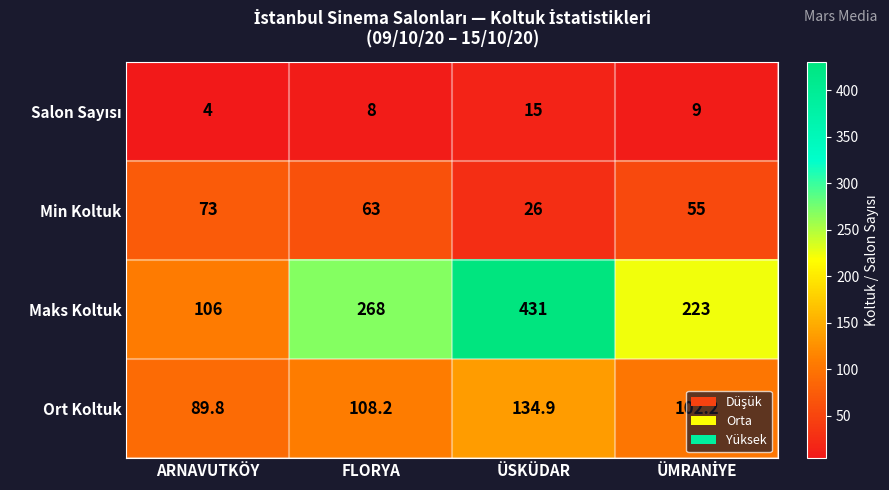

Between FLORYA and ÜSKÜDAR, which series saw the biggest shift?

Maks Koltuk